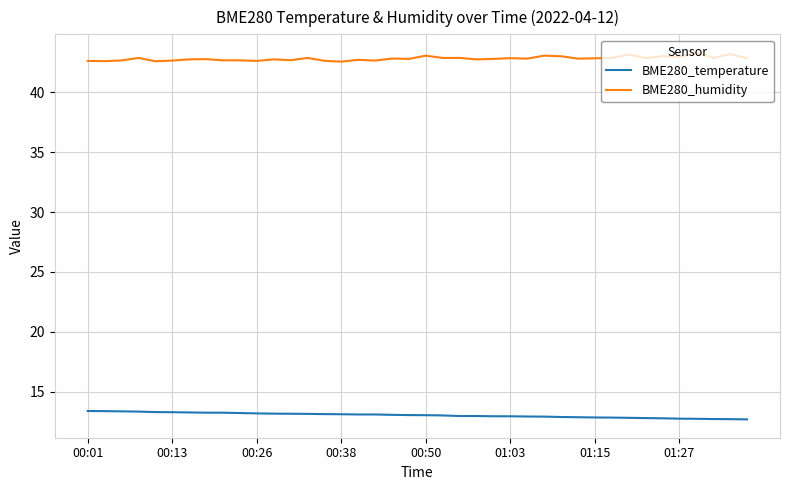

What is the maximum value shown in the chart?

43.3